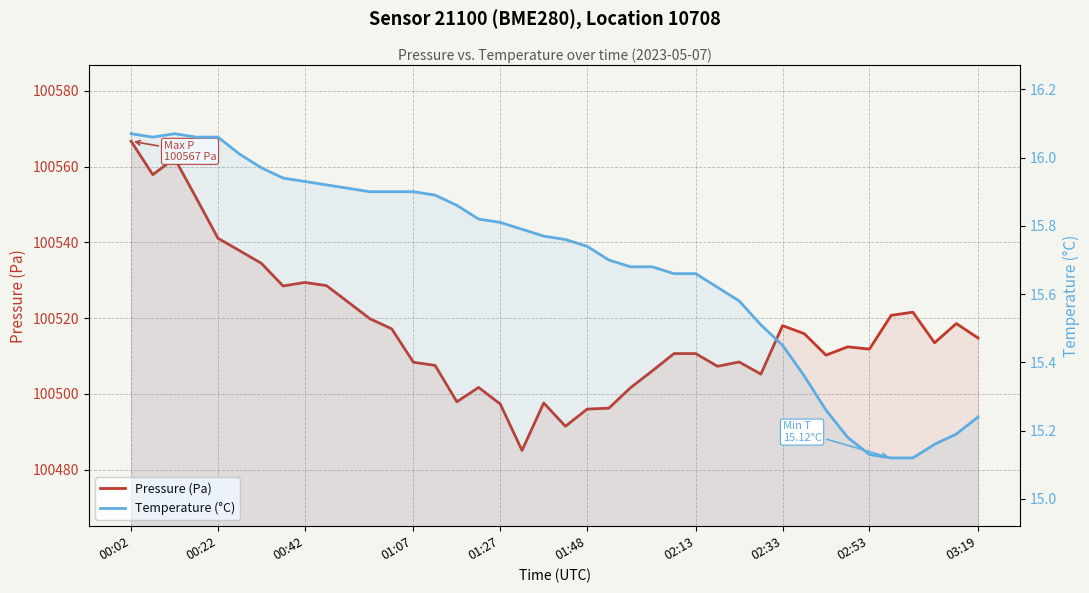

Which series has the largest total across all categories?

Pressure (Pa)